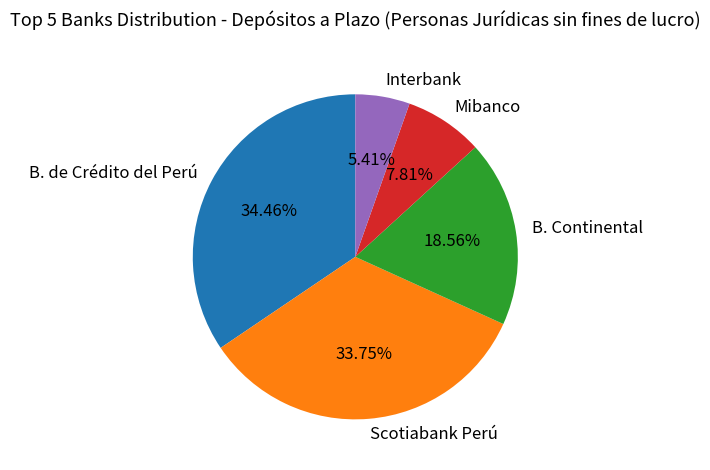

Between Interbank and B. Continental, which is larger?

B. Continental